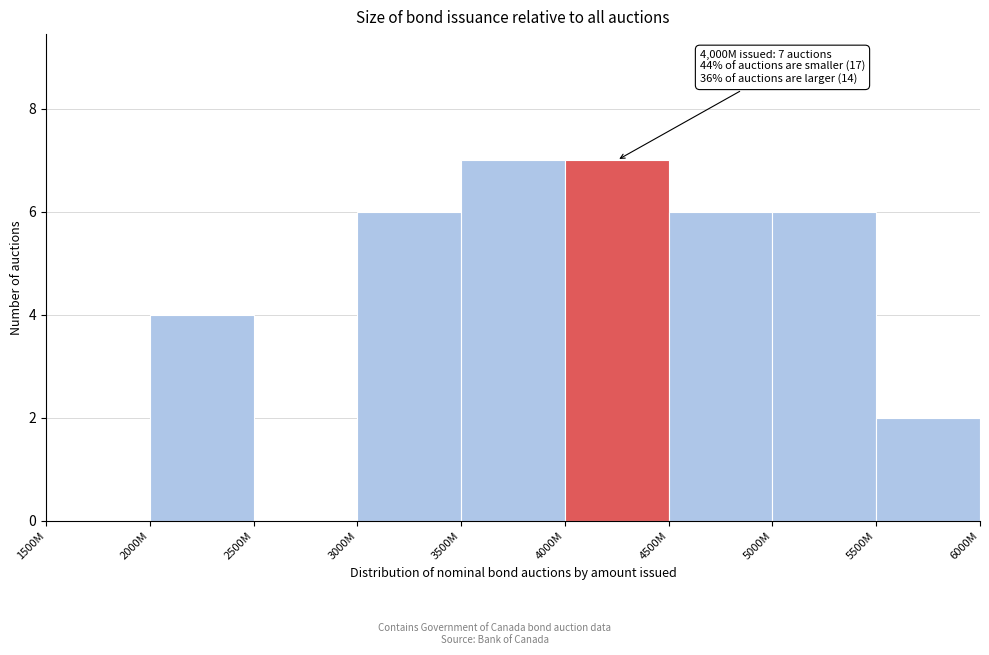

Reading right to left, extract all data points from this chart.

5500M=2	5000M=6	4500M=6	4000M=7	3500M=7	3000M=6	2500M=0	2000M=4	1500M=0